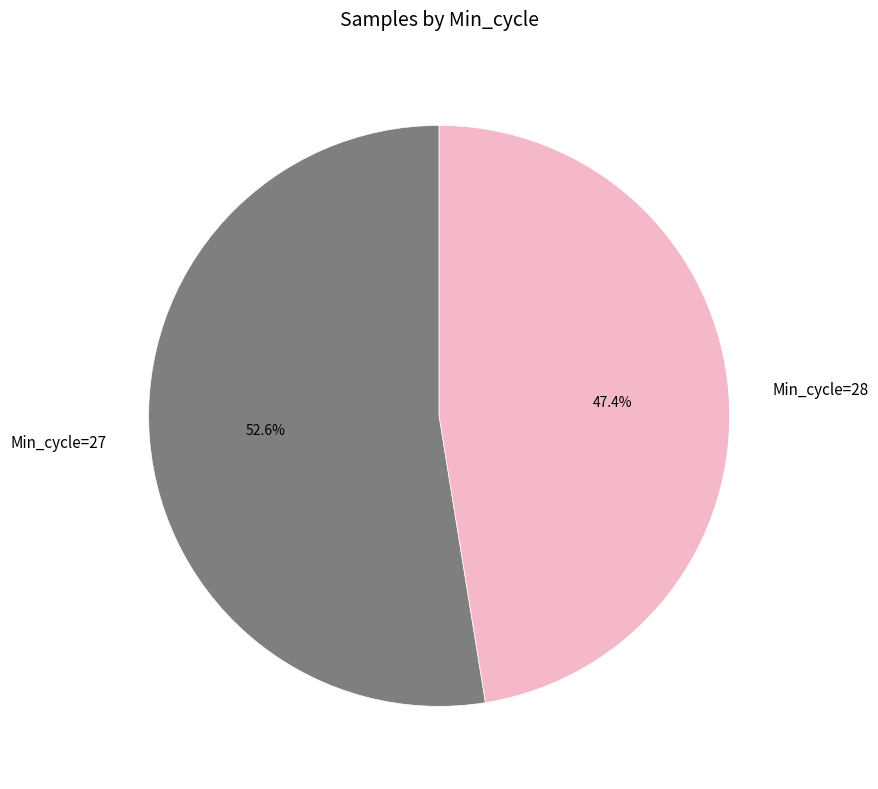

Between Min_cycle=28 and Min_cycle=27, which is larger?

Min_cycle=27